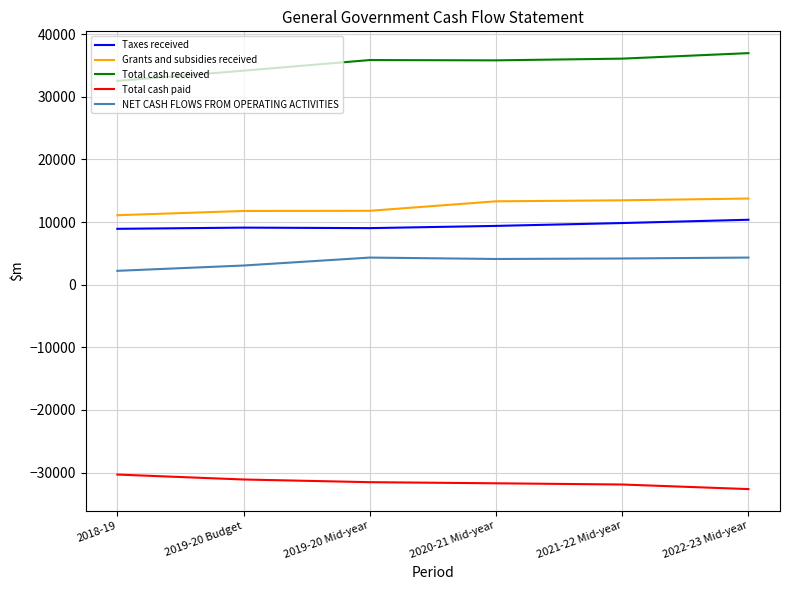

True or false: Taxes received and Total cash paid intersect in this chart.

False